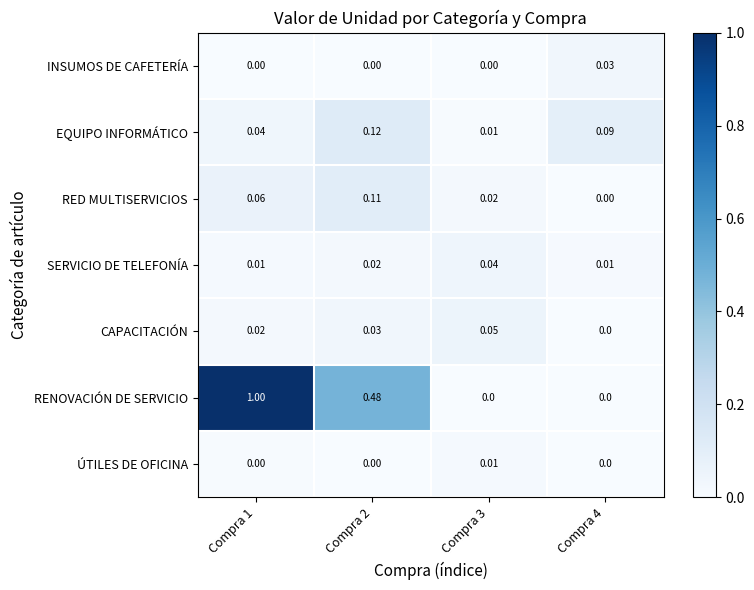

List the series in order of their peak value, highest first.

RENOVACIÓN DE SERVICIO, EQUIPO INFORMÁTICO, RED MULTISERVICIOS, CAPACITACIÓN, SERVICIO DE TELEFONÍA, INSUMOS DE CAFETERÍA, ÚTILES DE OFICINA